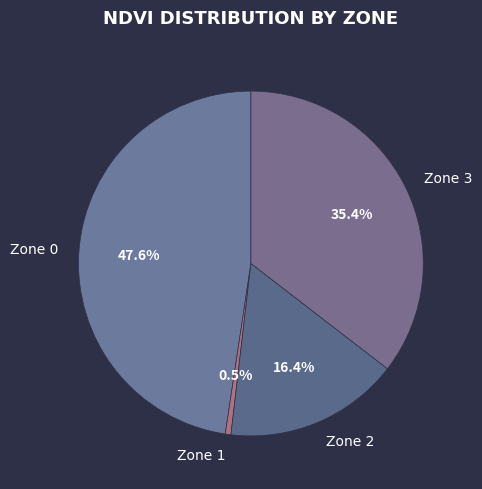

Which has a higher value, Zone 3 or Zone 2?

Zone 3